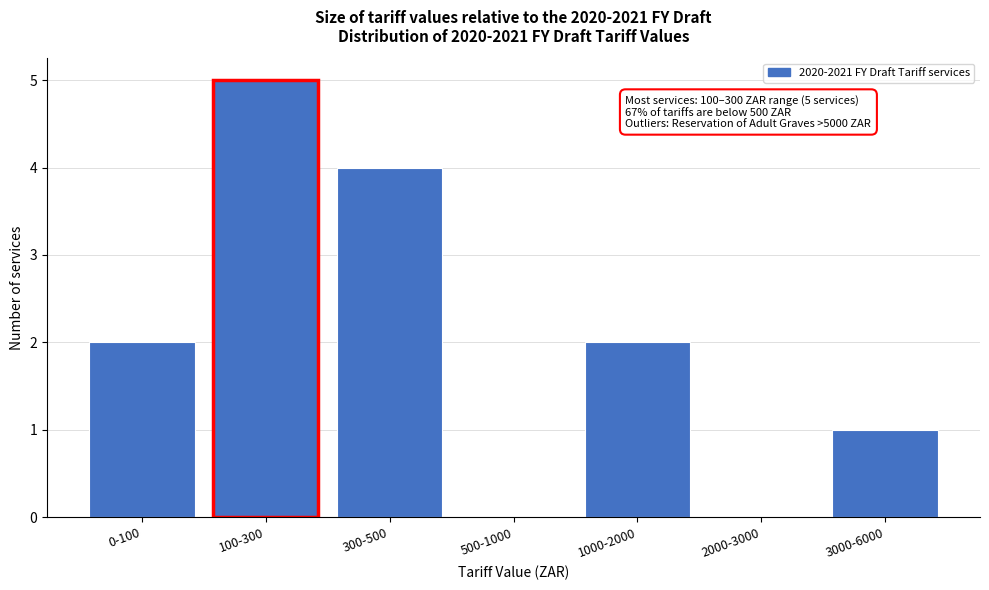

Reading left to right, extract all data points from this chart.

0-100=2	100-300=5	300-500=4	500-1000=0	1000-2000=2	2000-3000=0	3000-6000=1